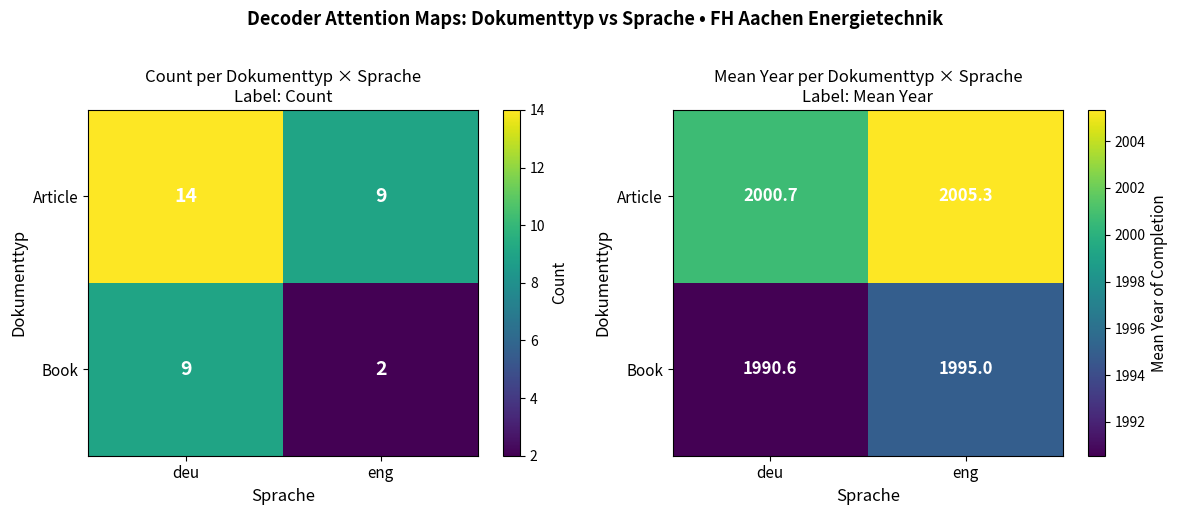

At which label is Book closest to 1992?

deu